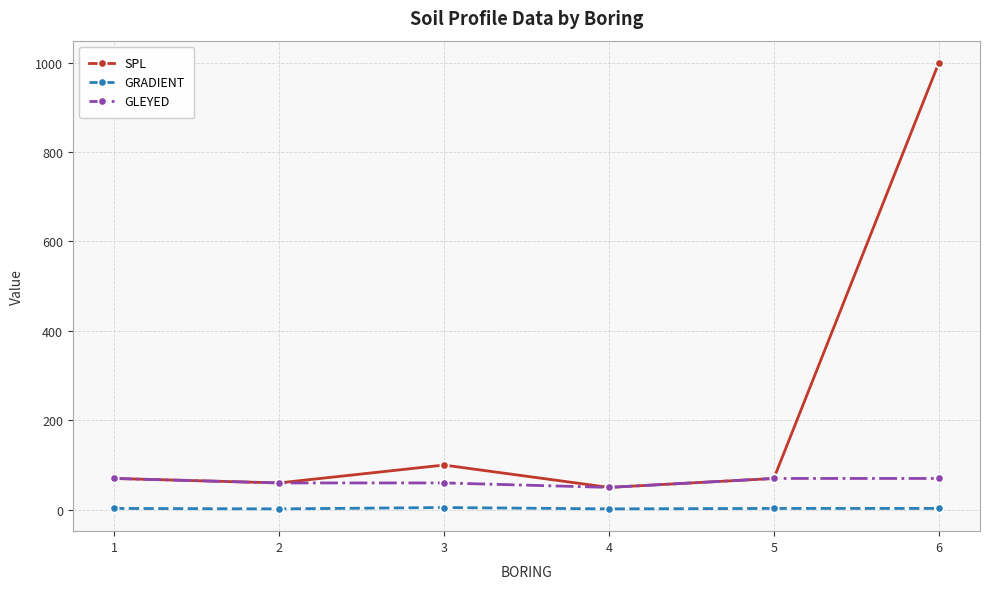

Rank the series by their maximum value, from highest to lowest.

SPL, GLEYED, GRADIENT